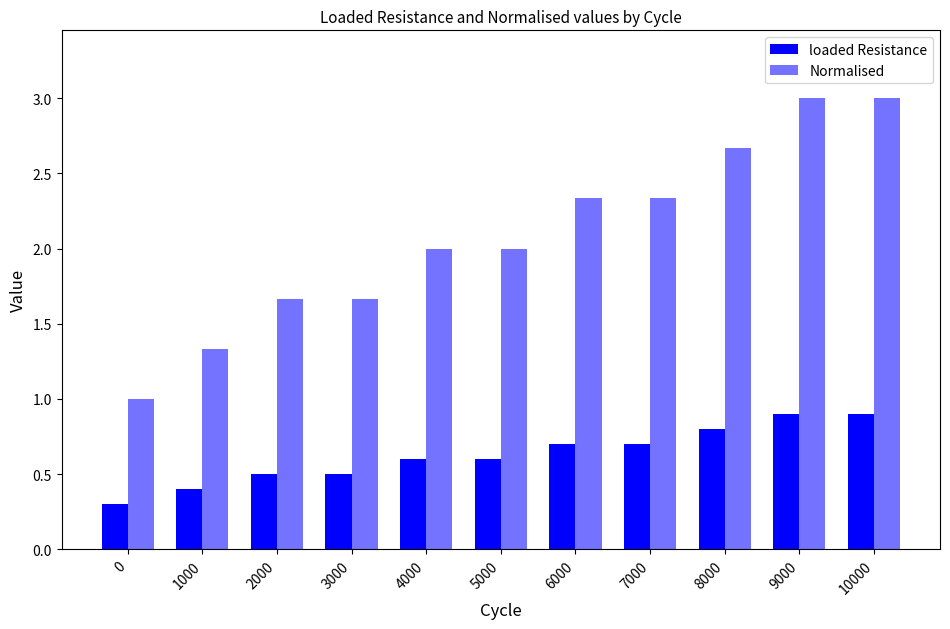

What is the sum of all Normalised values?

23.0